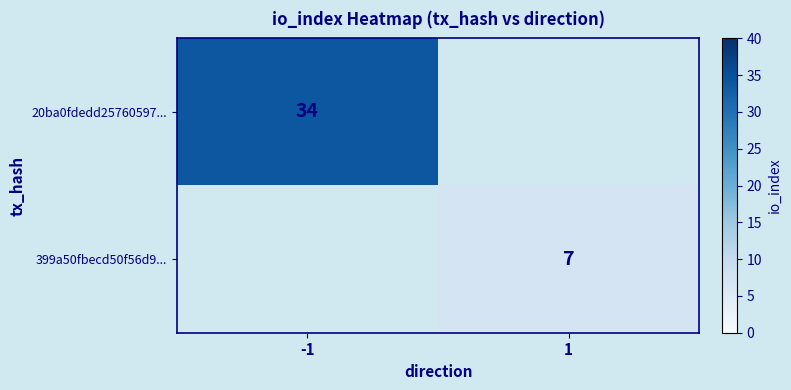

The 399a50fbecd50f56d9... series shows 4 at 1. True or false?

False